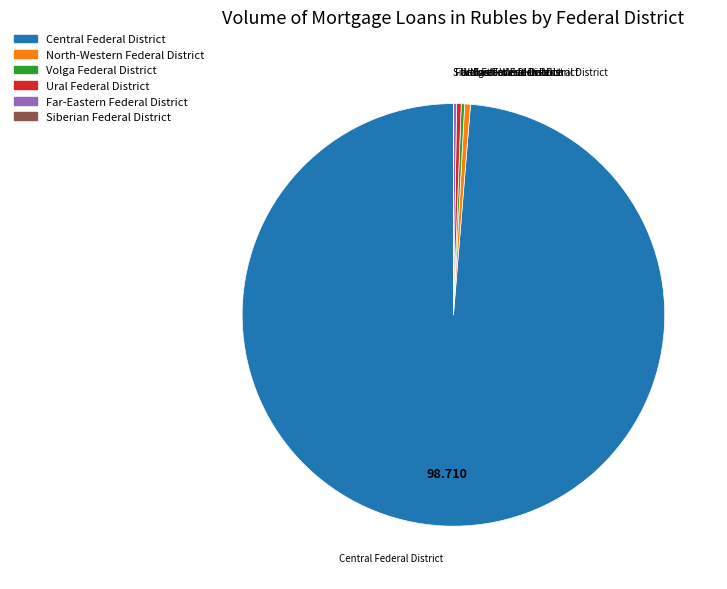

Is there a majority slice in this chart?

Yes